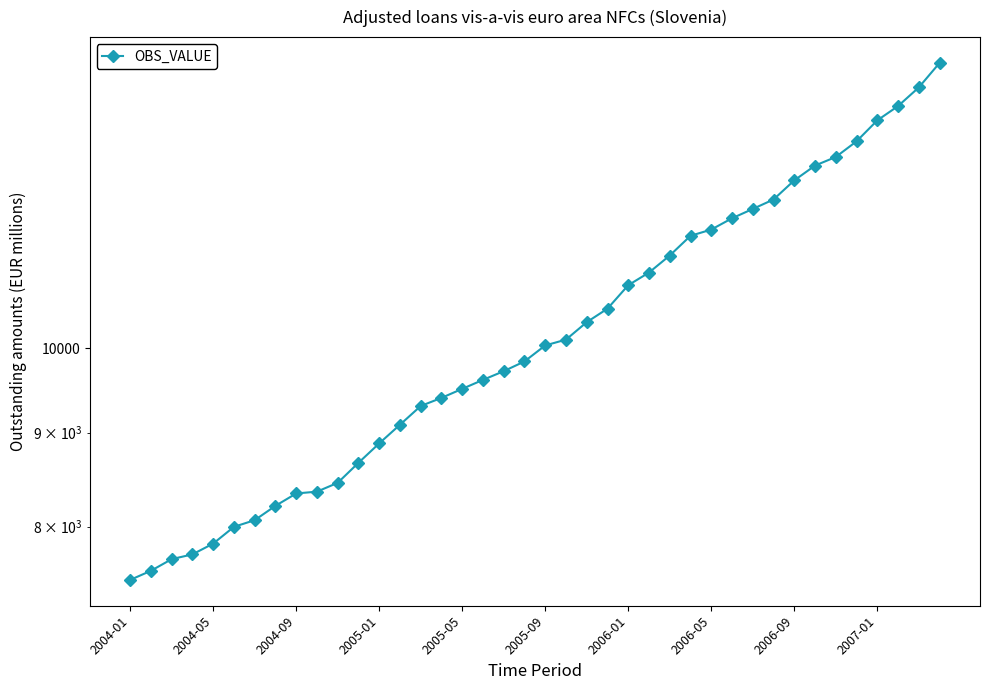

Between 2004-01 and 34, which is larger?

34